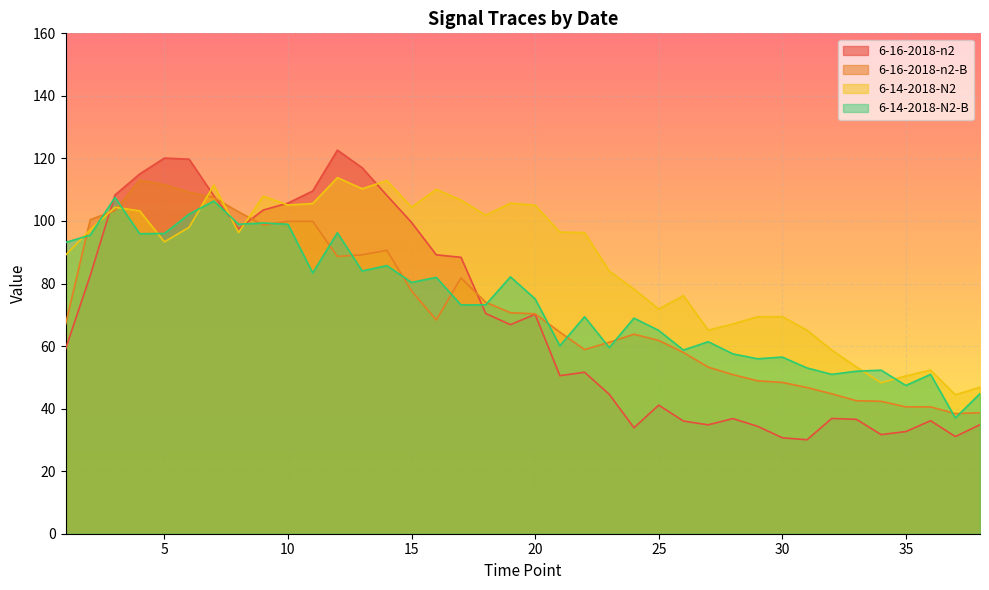

How many distinct data groups are displayed?

4